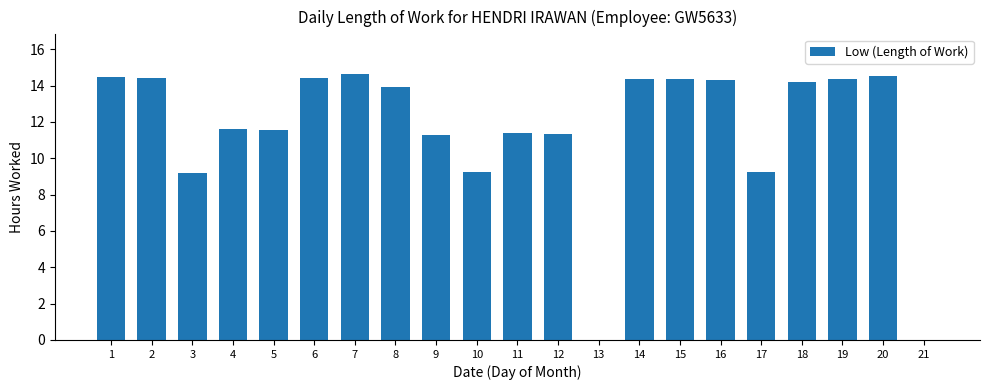

Is it true that the value at 21 is 9.9?

False